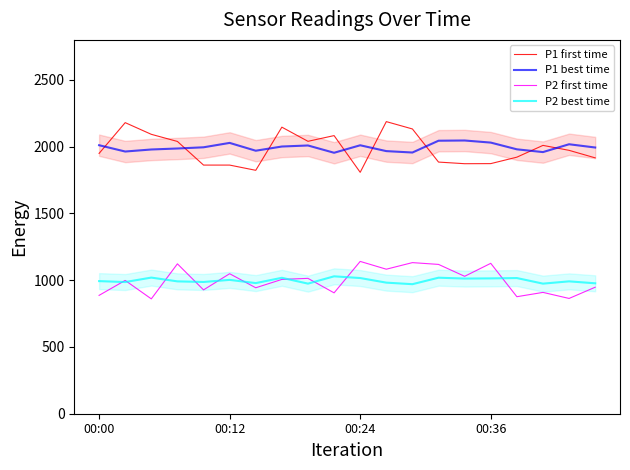

Is this an area chart (filled region under the line)?

No